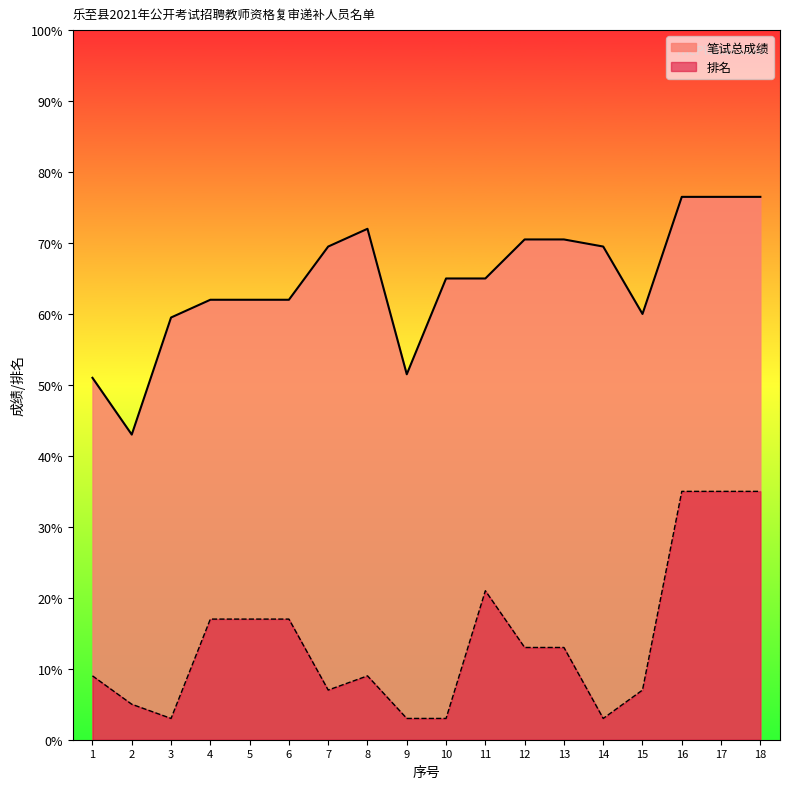

What is the difference between the highest and lowest values at 17?

41.5